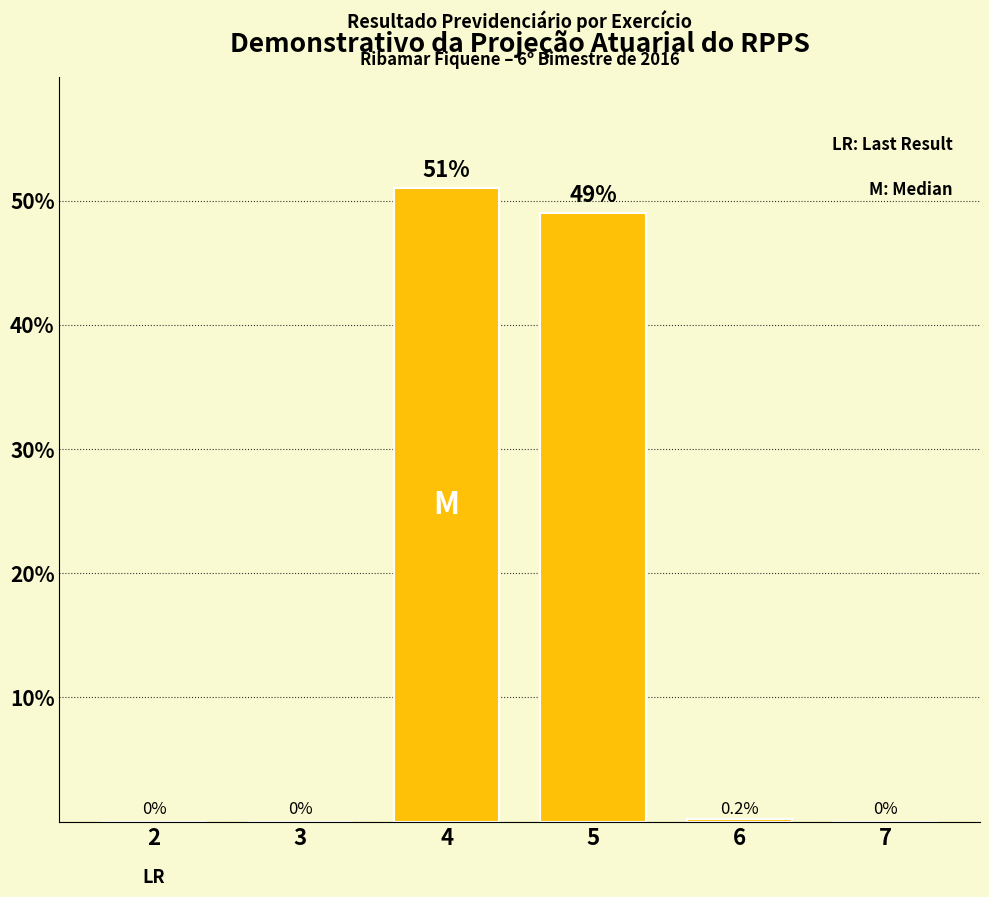

Are the bars horizontal?

No